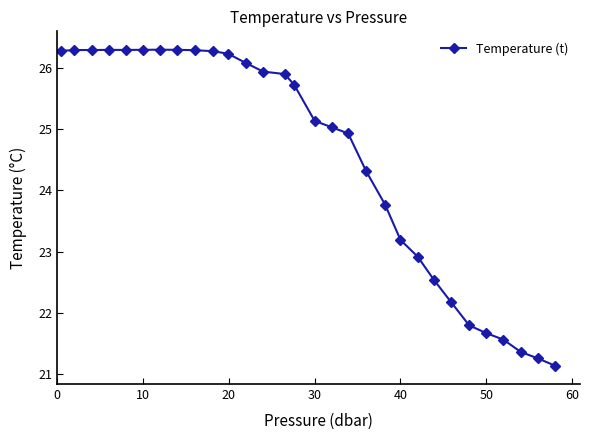

What is the difference between the maximum and minimum values?

5.2